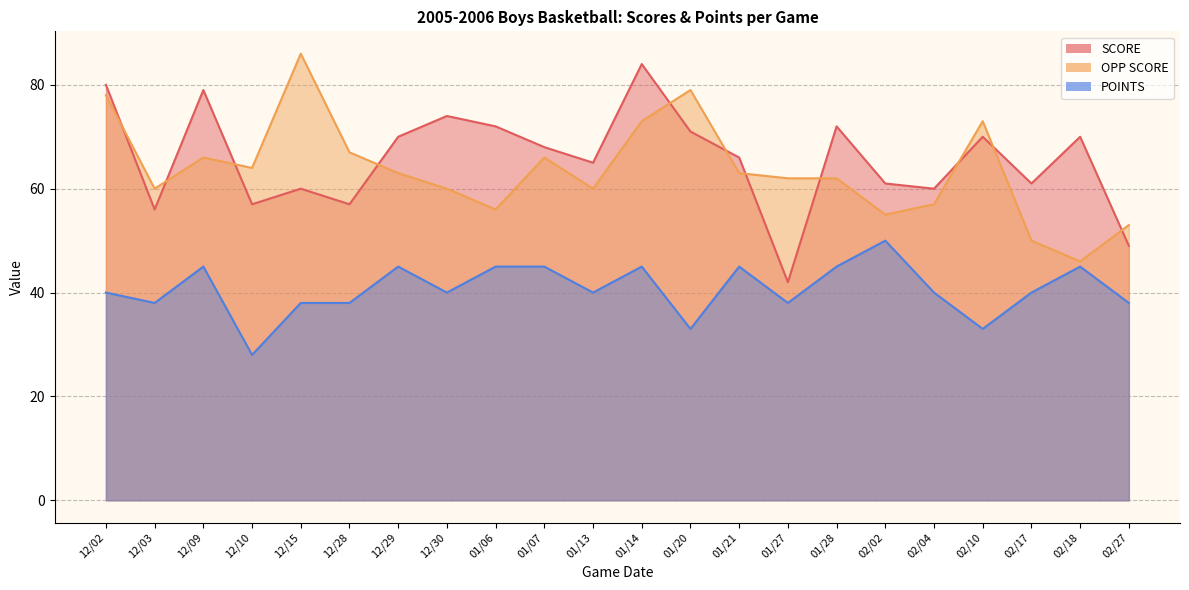

True or false: SCORE has a value of 89 at 12/28.

False